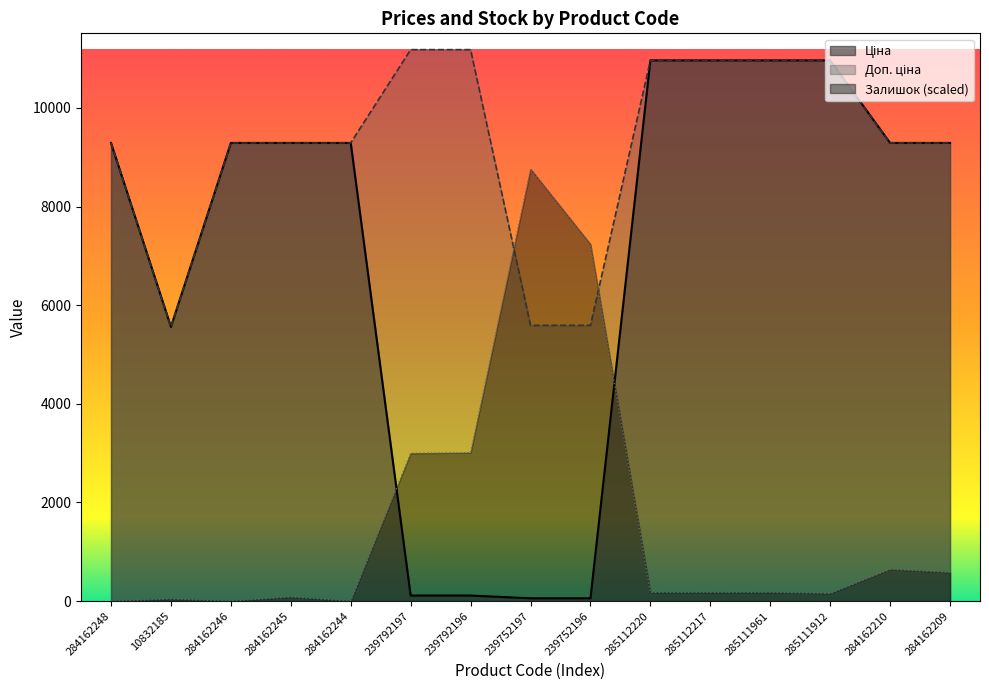

What is the value of the Ціна point at the 8th from the left?

55.9